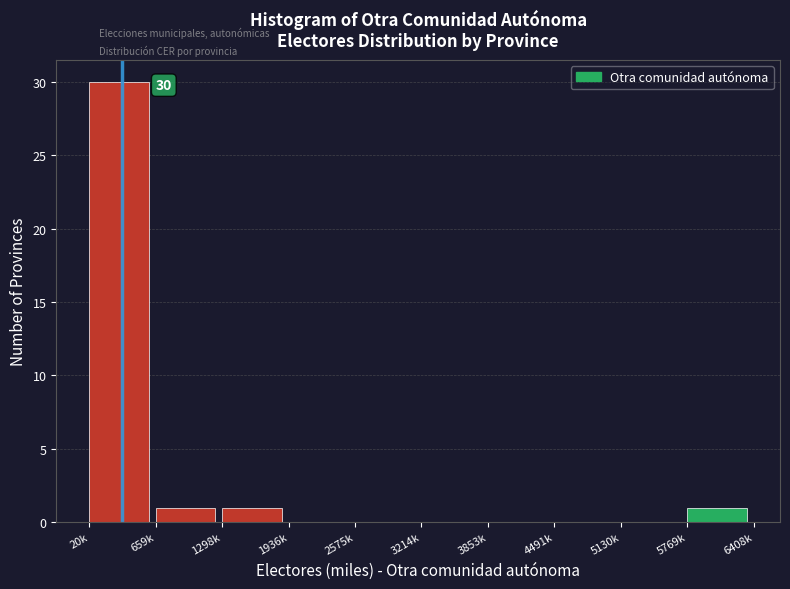

Reading right to left, transcribe all the data shown in this chart.

5769k=1	5130k=0	4491k=0	3853k=0	3214k=0	2575k=0	1936k=0	1298k=1	659k=1	20k=30